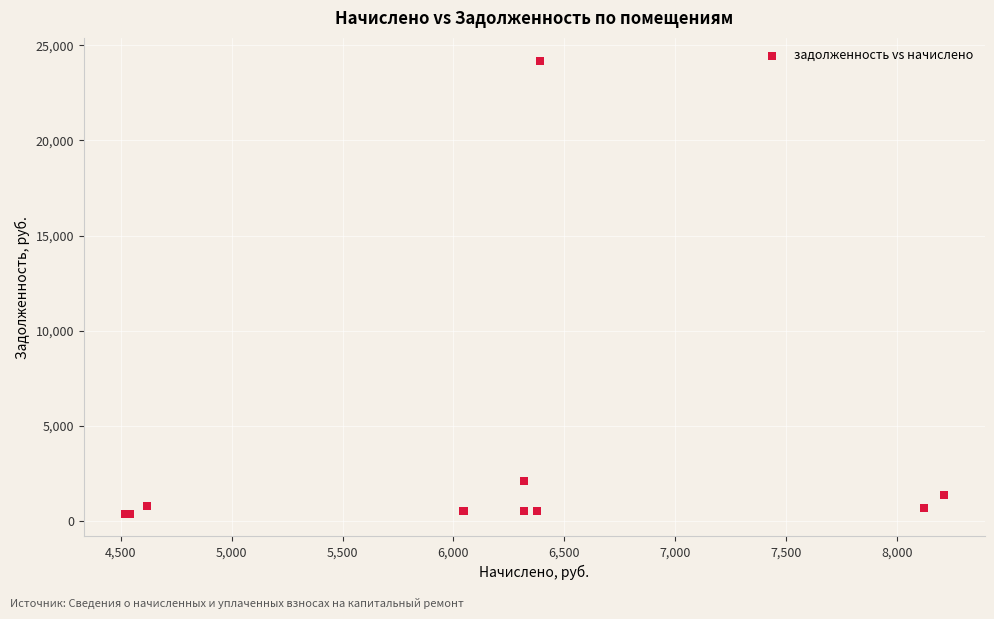

What Y value in the scatter plot is closest to 12289?

2106.2